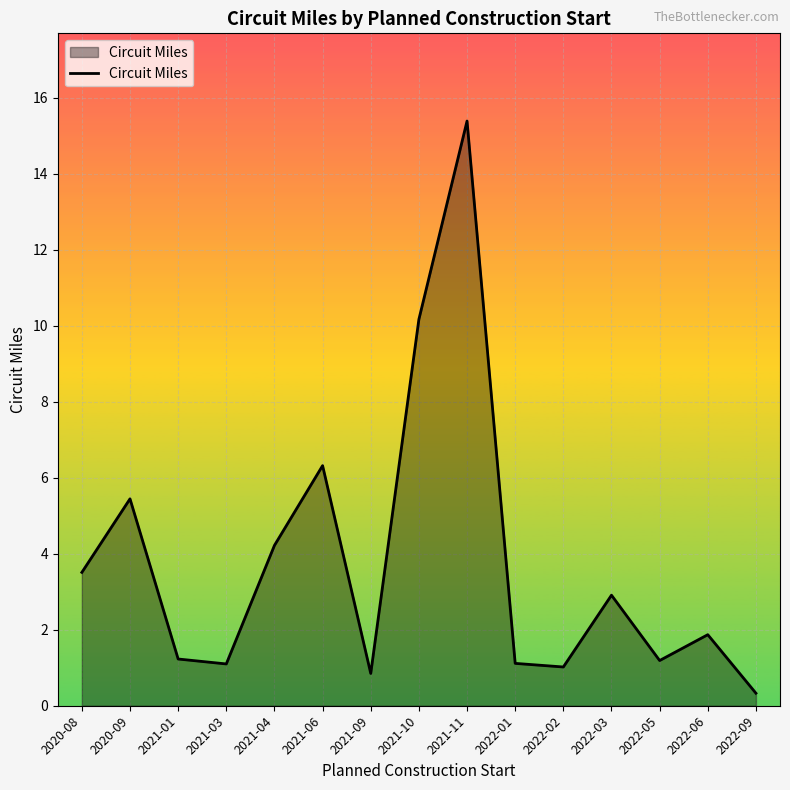

Does the chart display data point markers on the line(s)?

No